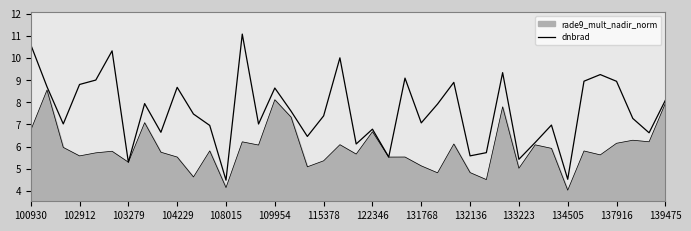

How many lines are shown in the chart?

2